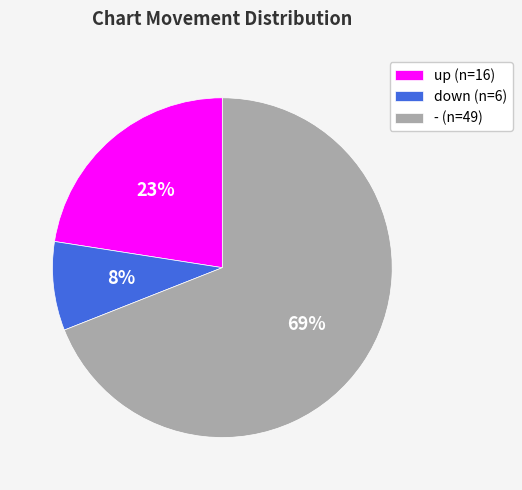

Is it true that - is 38% of the pie?

False